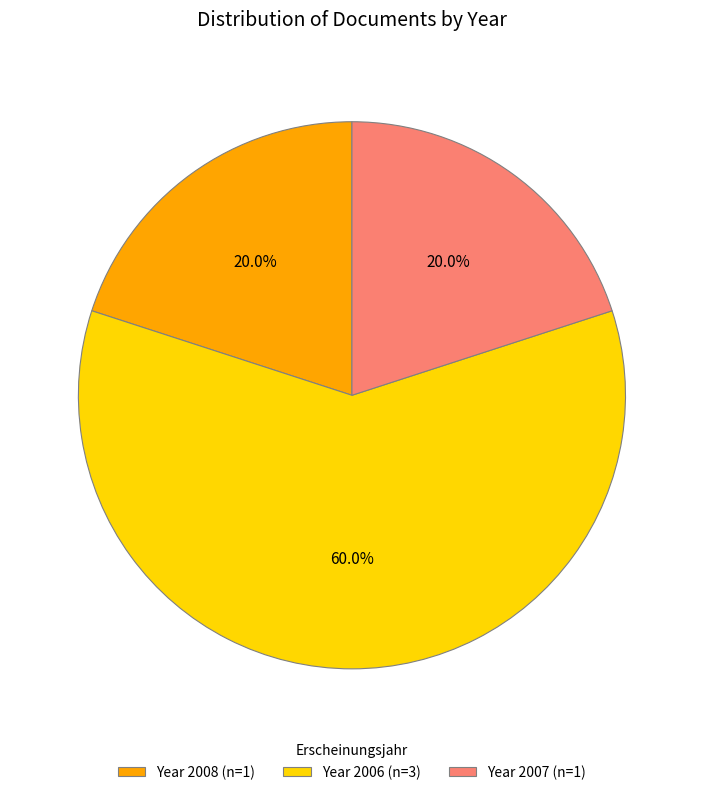

Which category accounts for the majority?

Year 2006 (n=3)